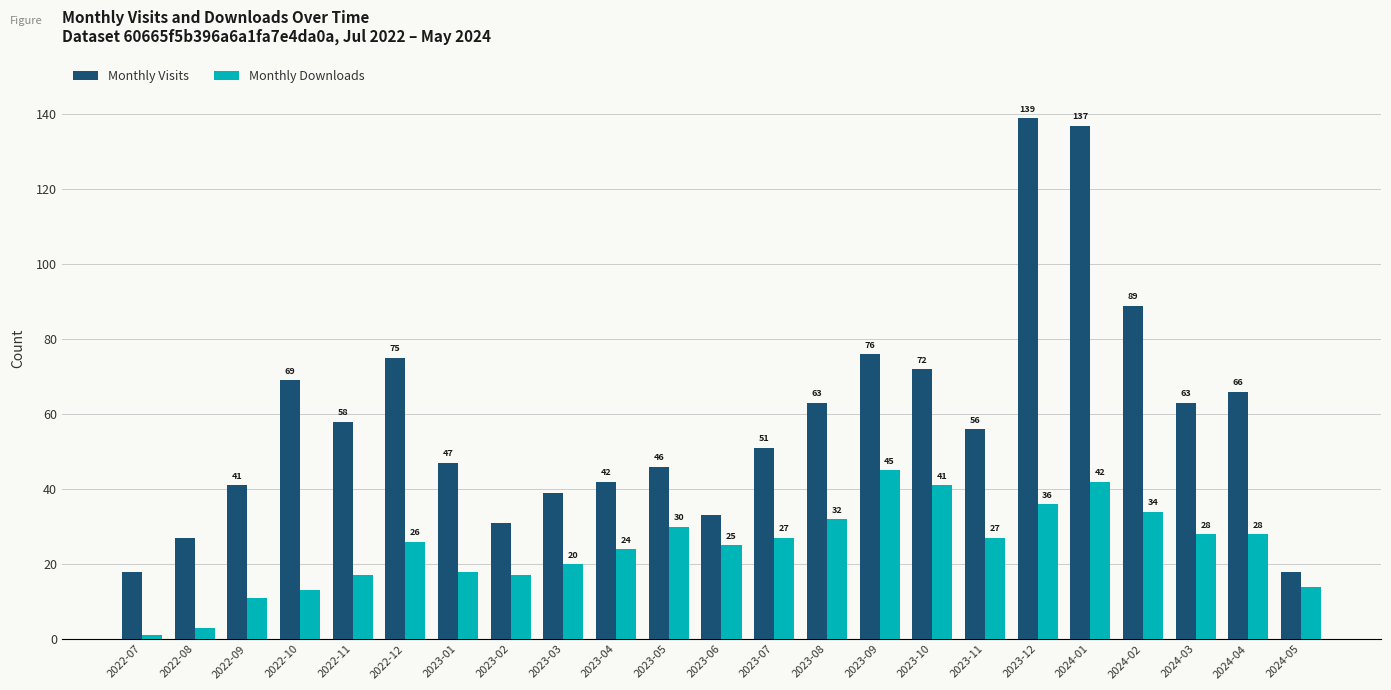

Where does the Monthly Visits series first go above 56?

2022-10